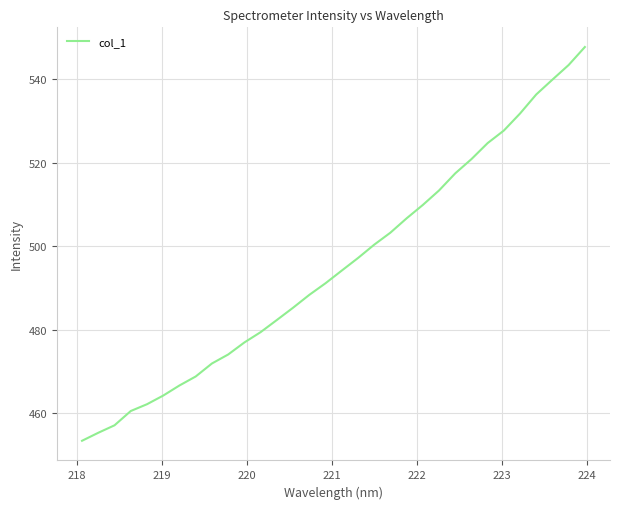

What is the minimum value shown in the chart?

453.4